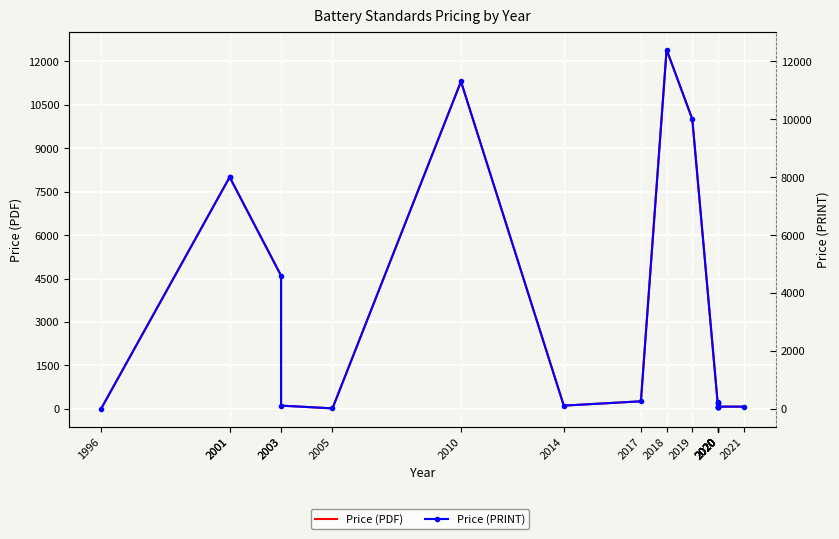

How many distinct data groups are displayed?

2